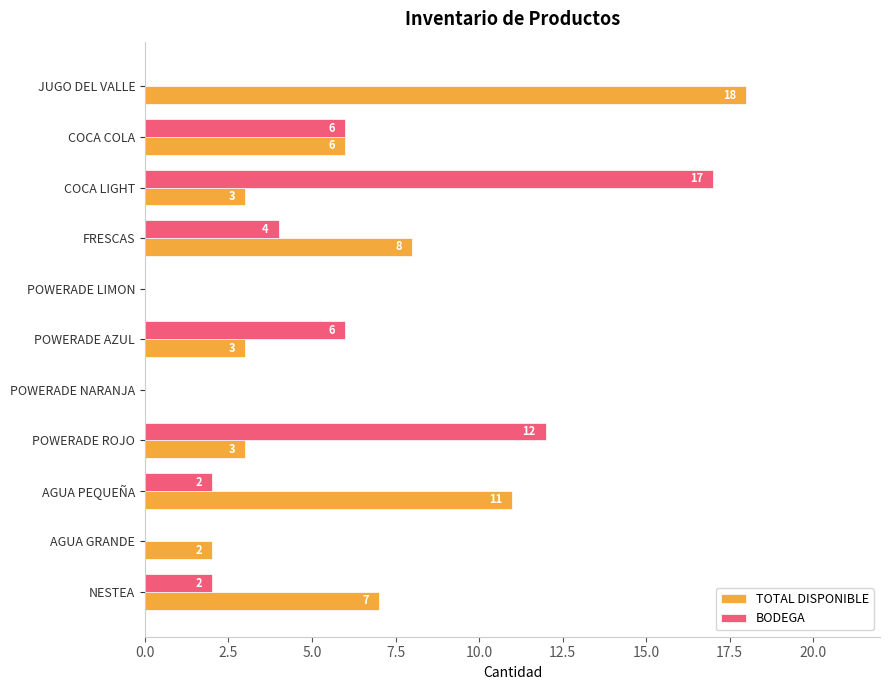

The BODEGA series shows 6 at POWERADE AZUL. True or false?

True